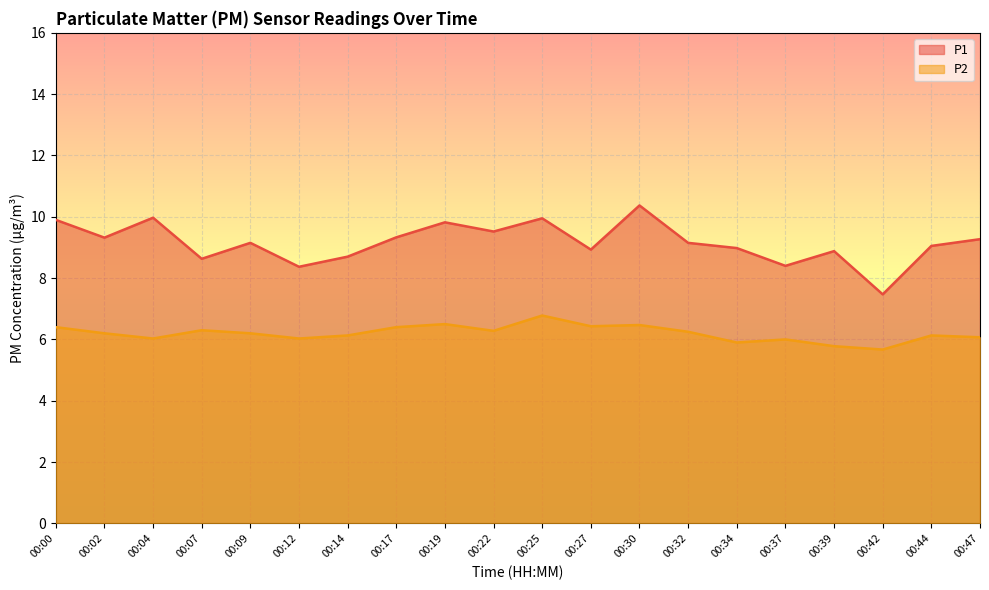

List the series in order of their peak value, highest first.

P1, P2